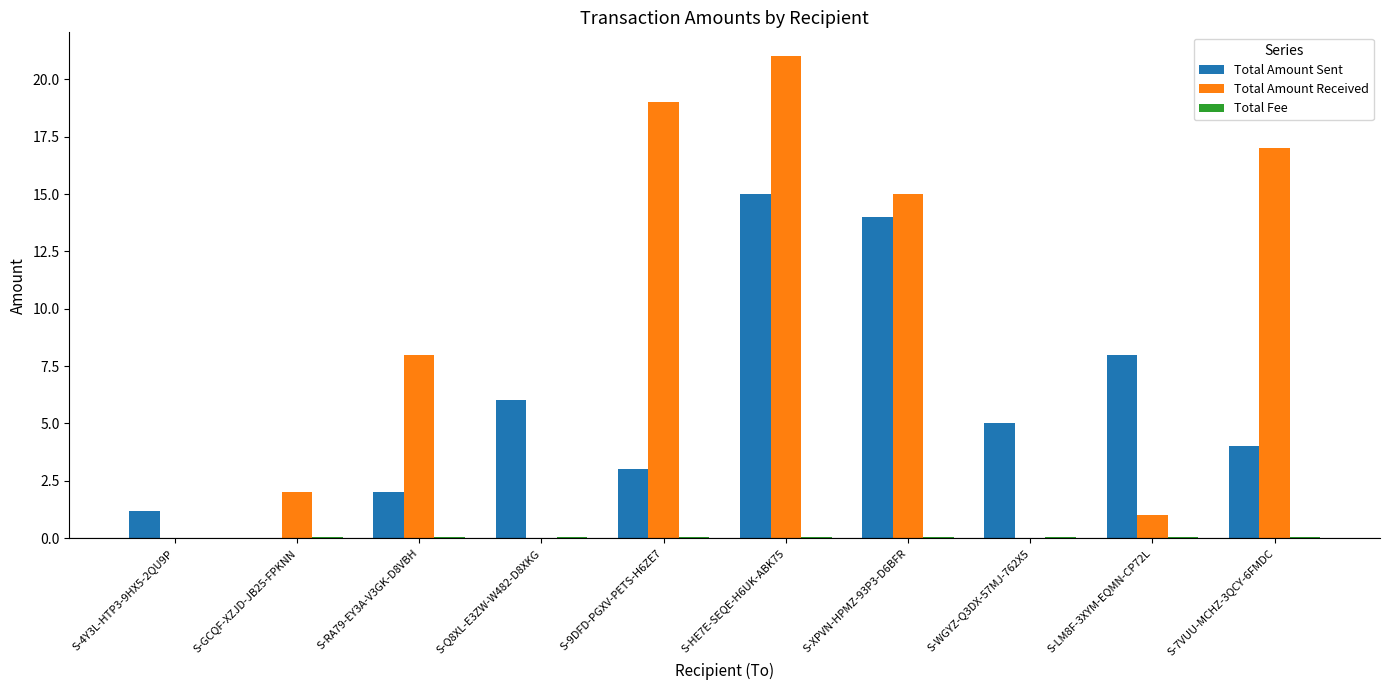

Which label corresponds to the largest value in the chart?

S-HE7E-SEQE-H6UK-ABK75